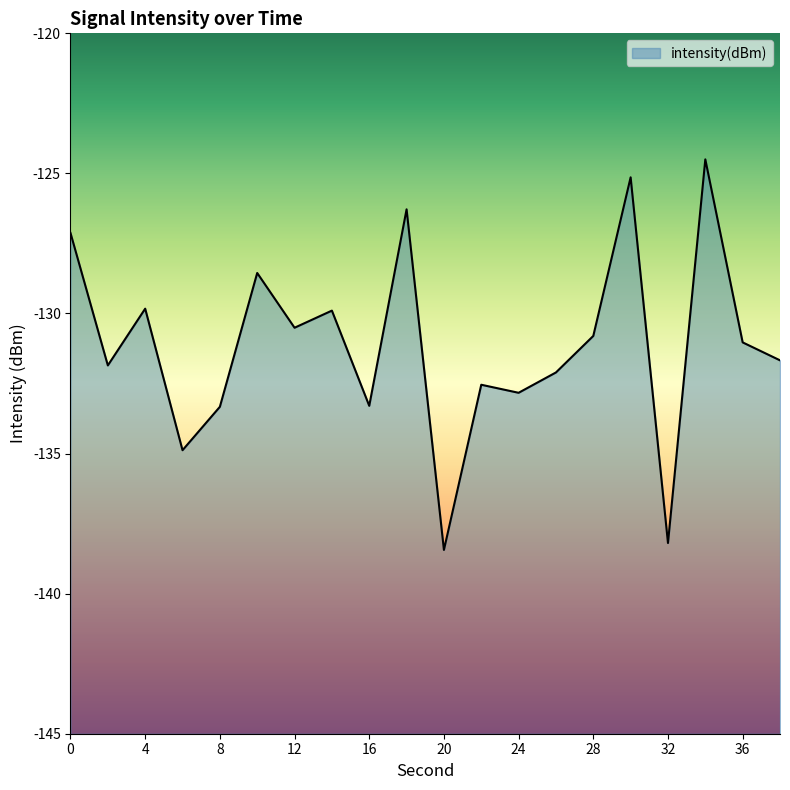

Does the chart have visible grid lines?

No